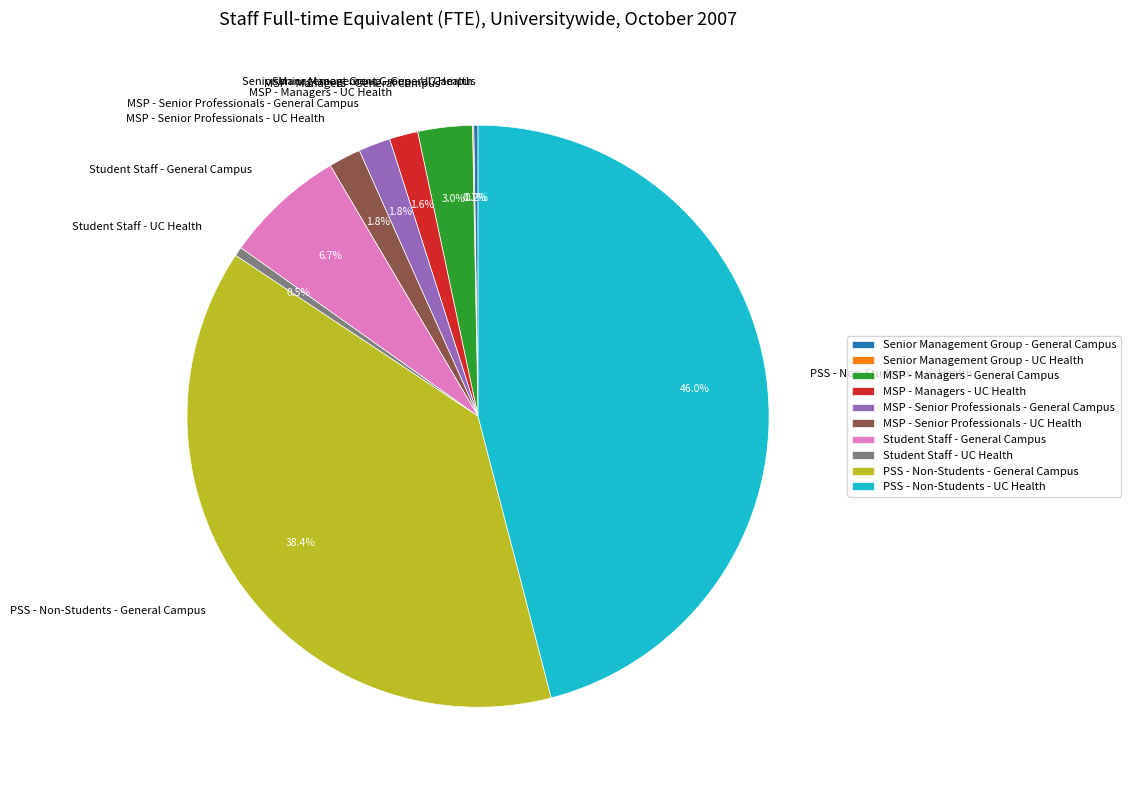

Does PSS - Non-Students - UC Health account for over 50% of the chart?

No